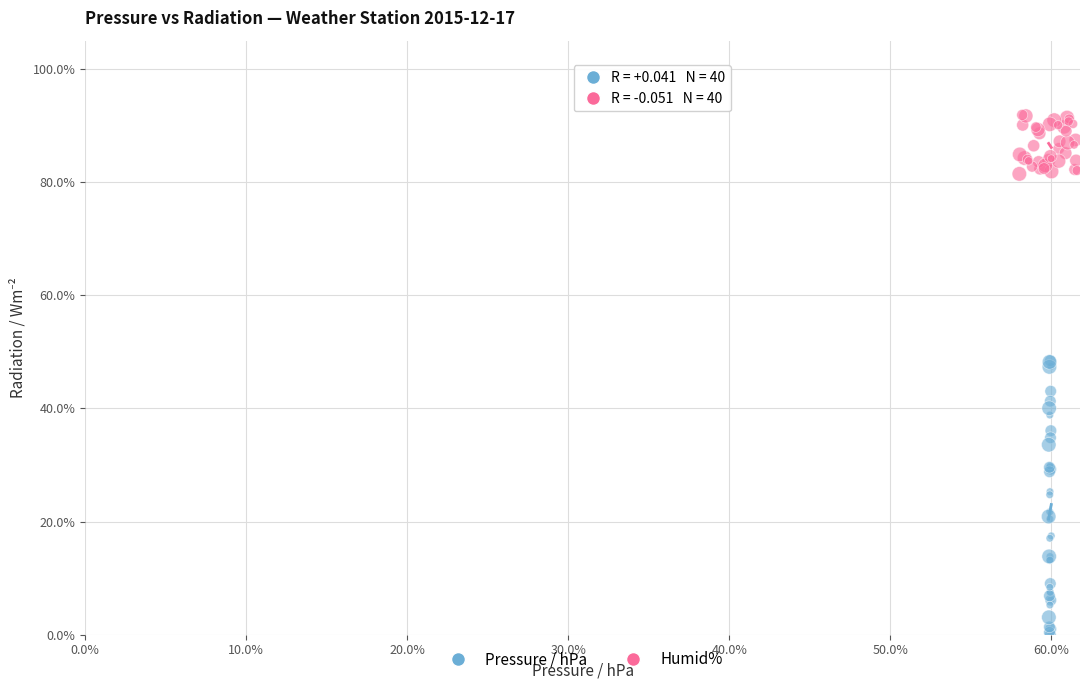

Which series reaches the maximum Y coordinate?

Humid%